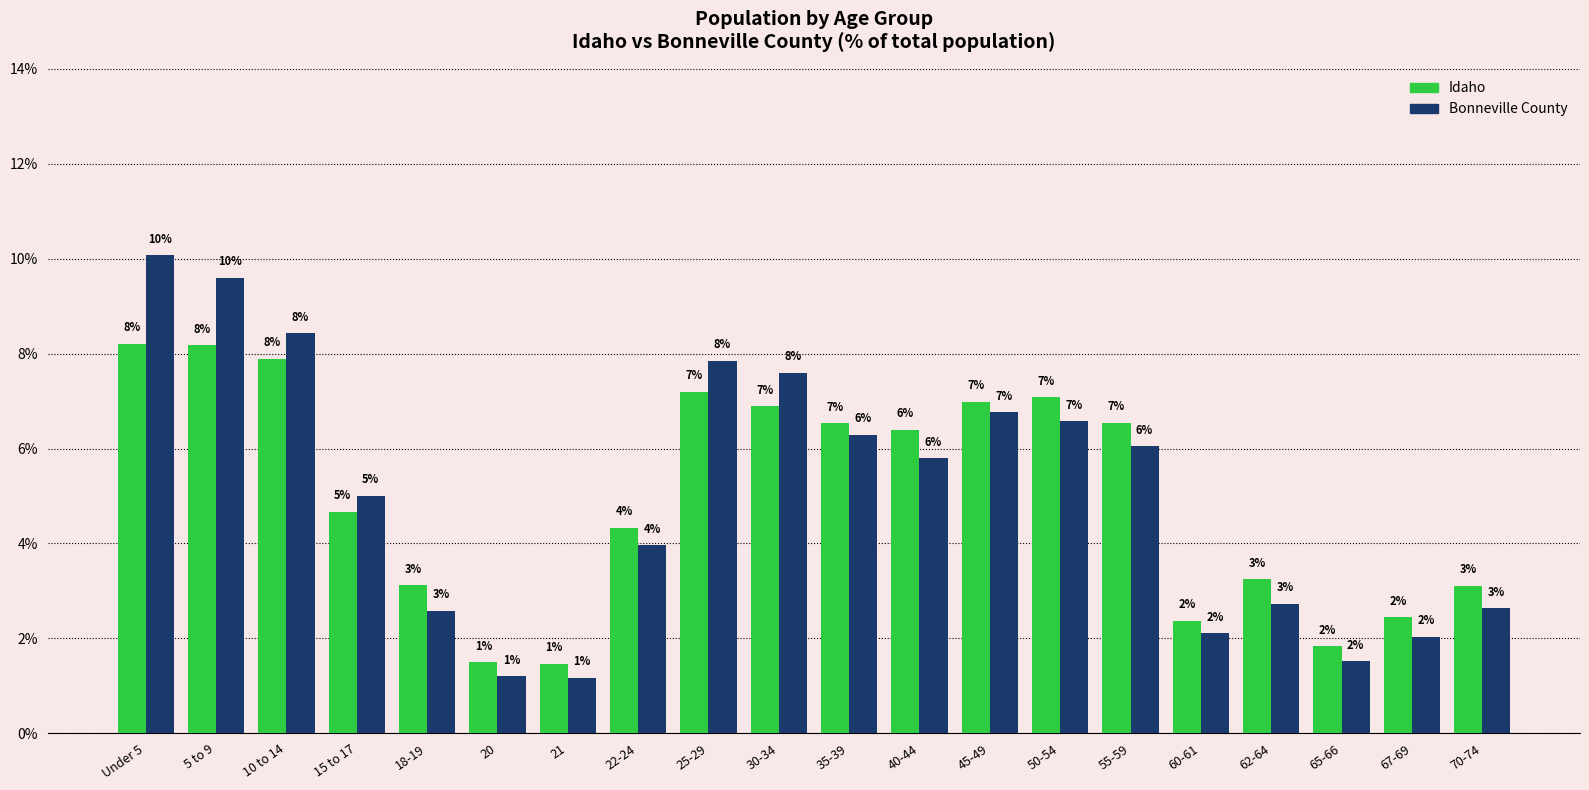

The Idaho series shows 1.8 at 65-66. True or false?

True